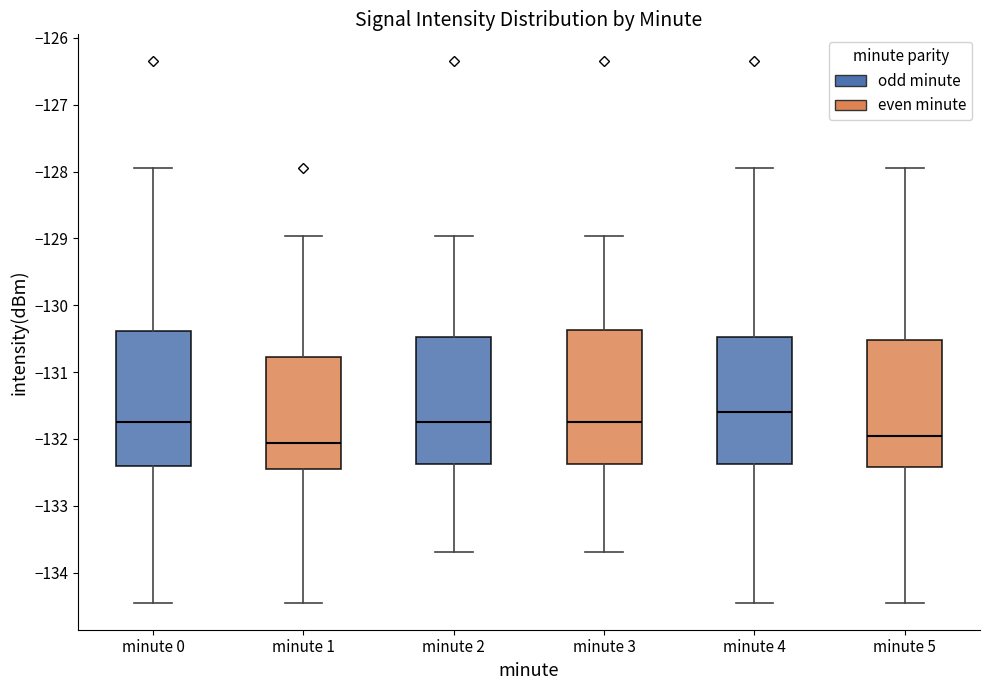

Where does the median line of the box for minute 5 sit on the y-axis? The values are not printed on the chart, so give them approximately, as read against the axis.

-132.0